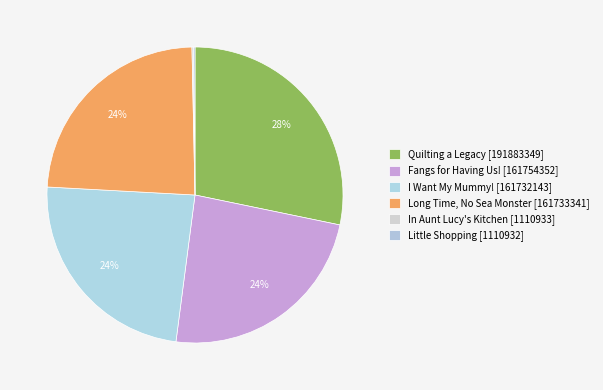

To the nearest percent, what percentage of the pie is Fangs for Having Us!?

24%